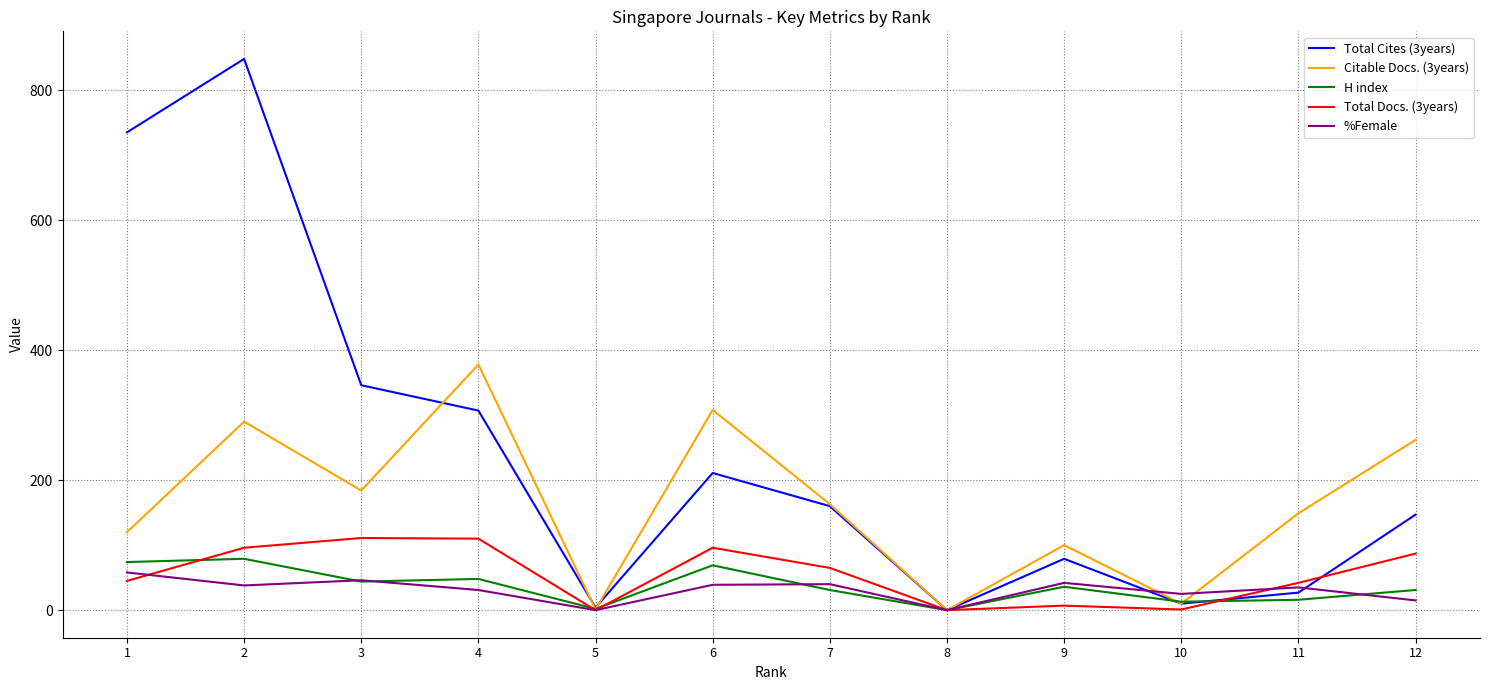

Is the value of Total Cites (3years) at 2 greater than the value of Citable Docs. (3years) at 11?

Yes